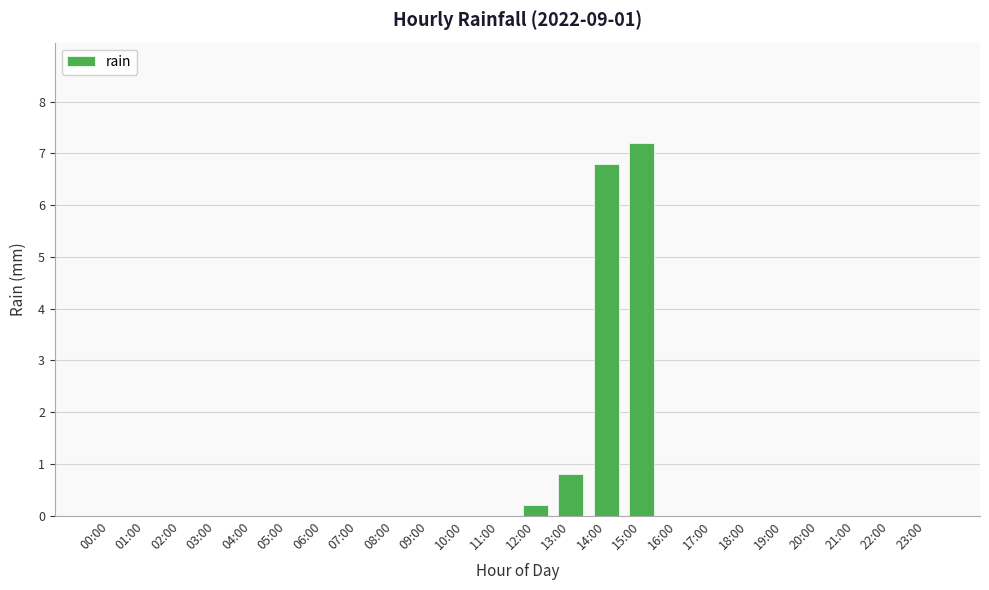

What is the sum of all values?

15.0